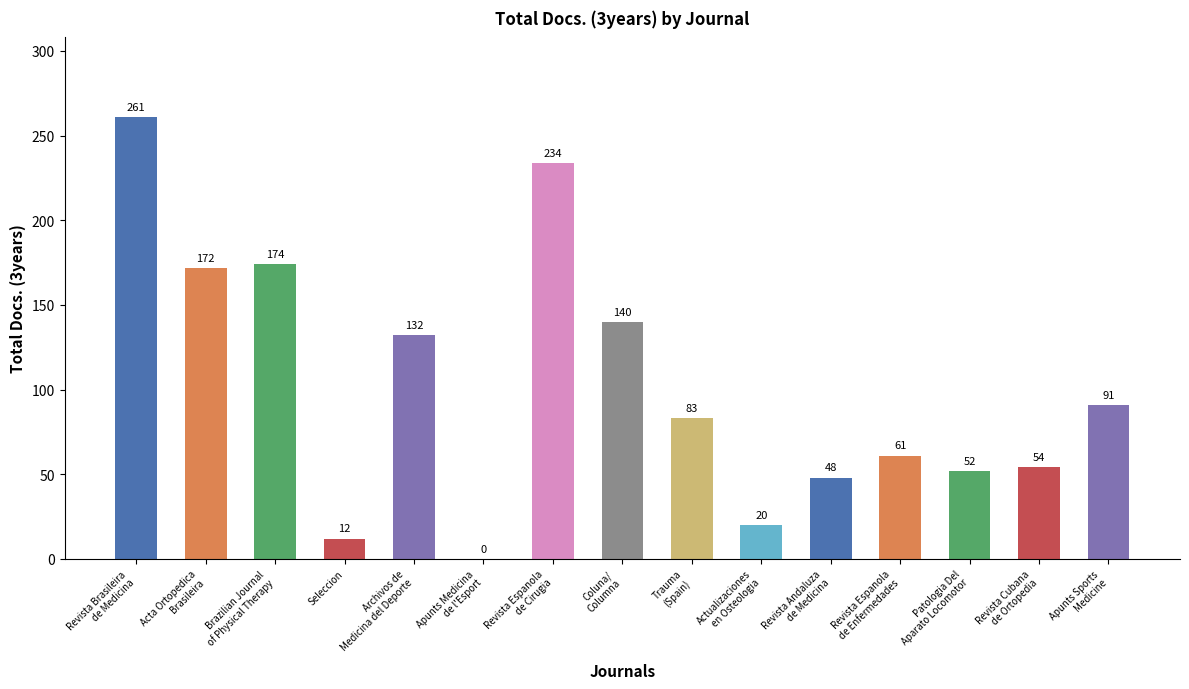

What is the maximum value shown in the chart?

261